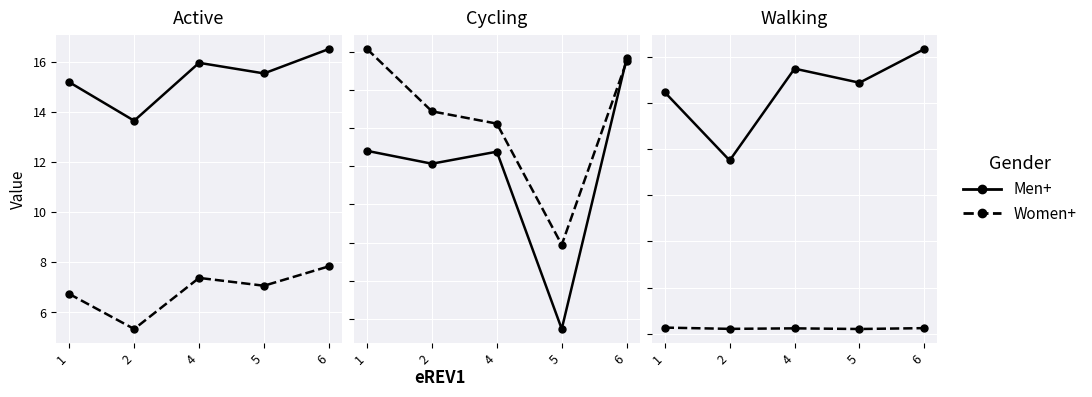

Which series changed the most between 2 and 4?

Men+